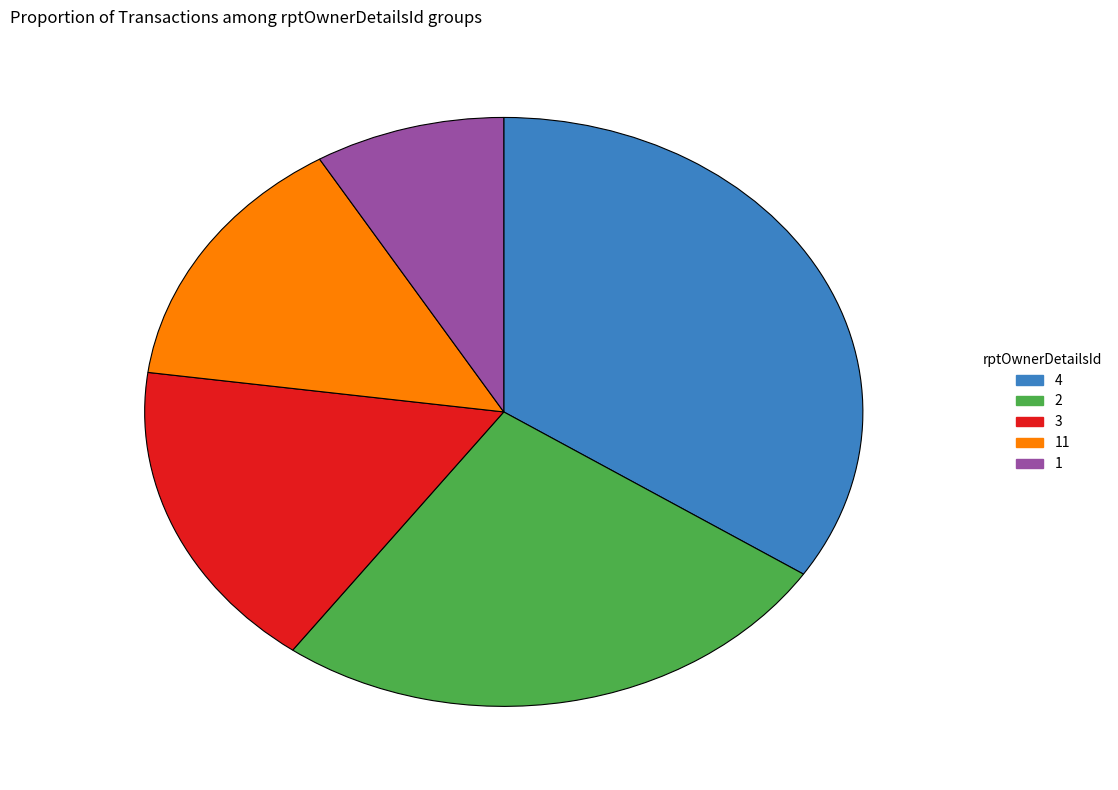

Does any single category account for the majority?

No